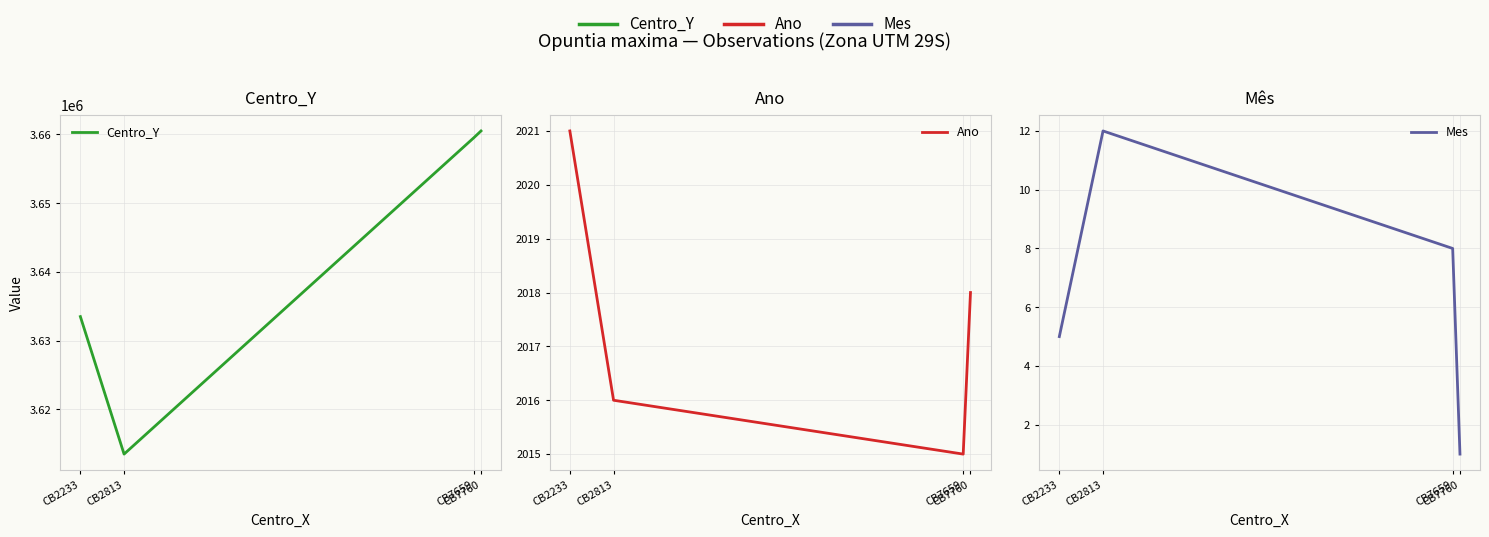

Does the chart display data point markers on the line(s)?

No